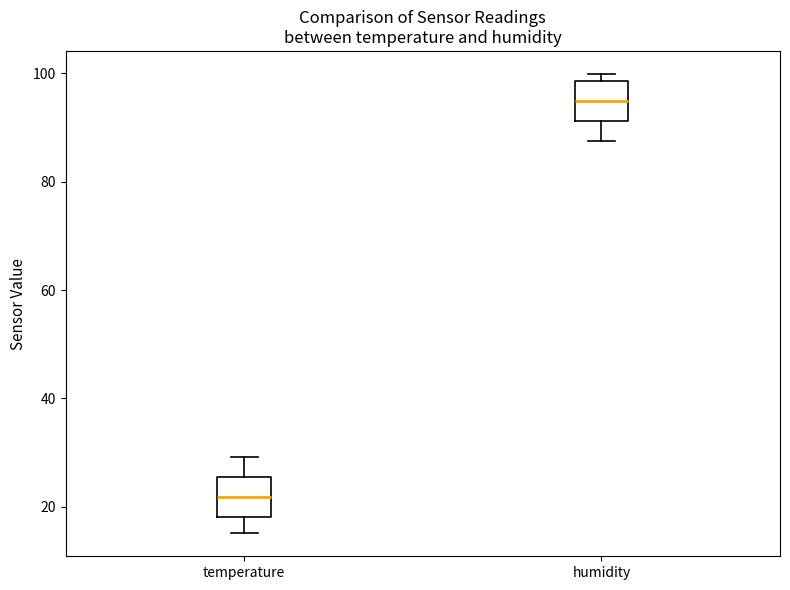

Reading left to right, read every box against the y-axis: the position of its median line, the range the box covers, and the ends of its whiskers. The values are not printed on the chart, so give them approximately, as read against the axis.

temperature: median 22, box 18 to 26, whiskers 16 to 30
humidity: median 94, box 92 to 98, whiskers 88 to 100